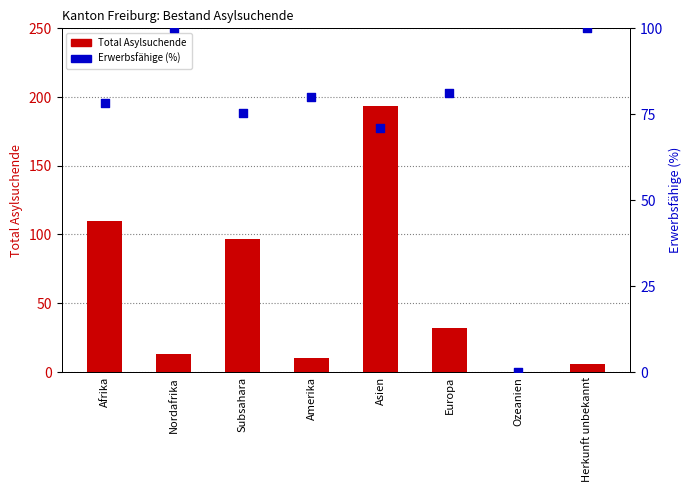

Which series has the largest Y range (max minus min)?

Total Asylsuchende